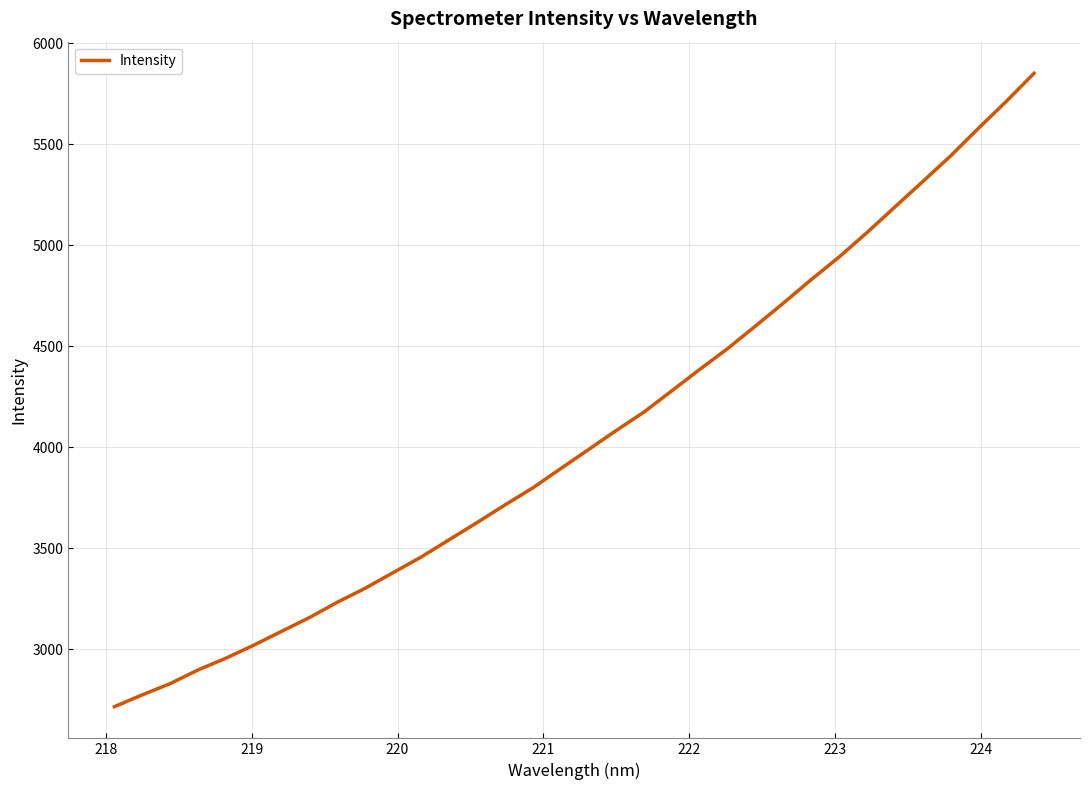

What is the difference between the maximum and minimum values?

3134.7